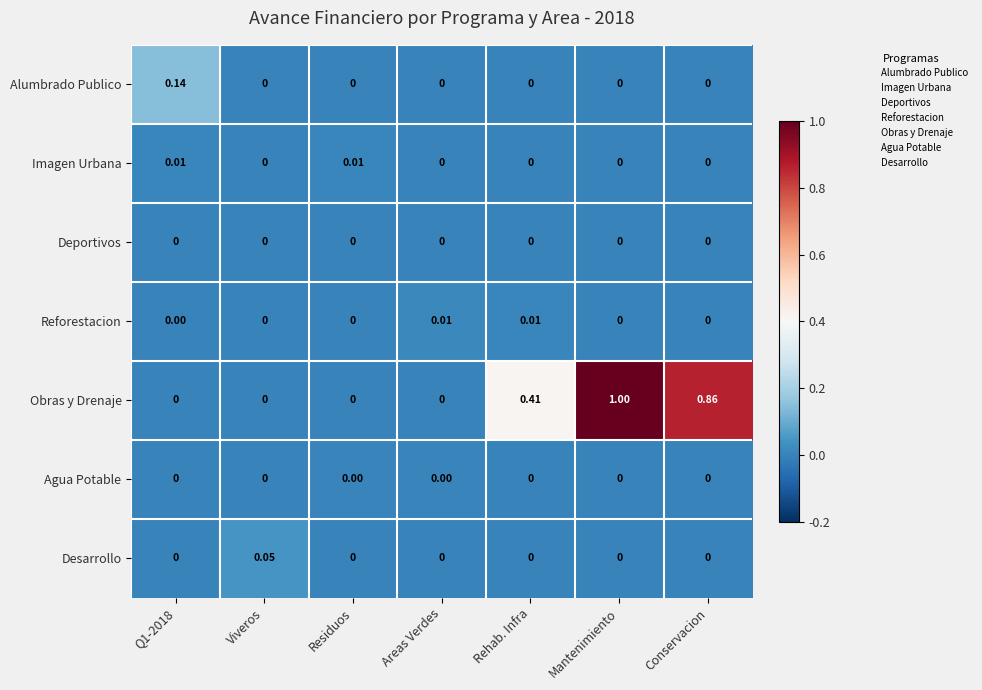

At which category is the sum across all series the highest?

Mantenimiento